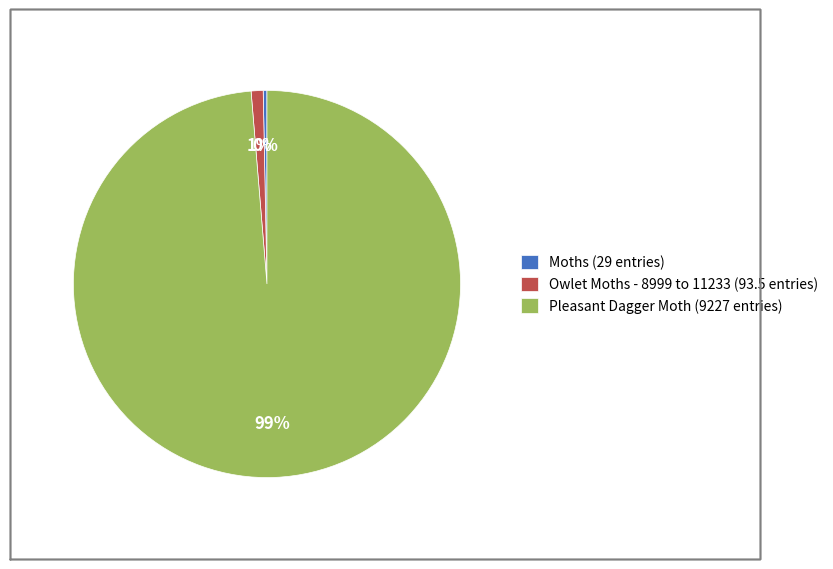

Between Moths and Pleasant Dagger Moth, which is larger?

Pleasant Dagger Moth